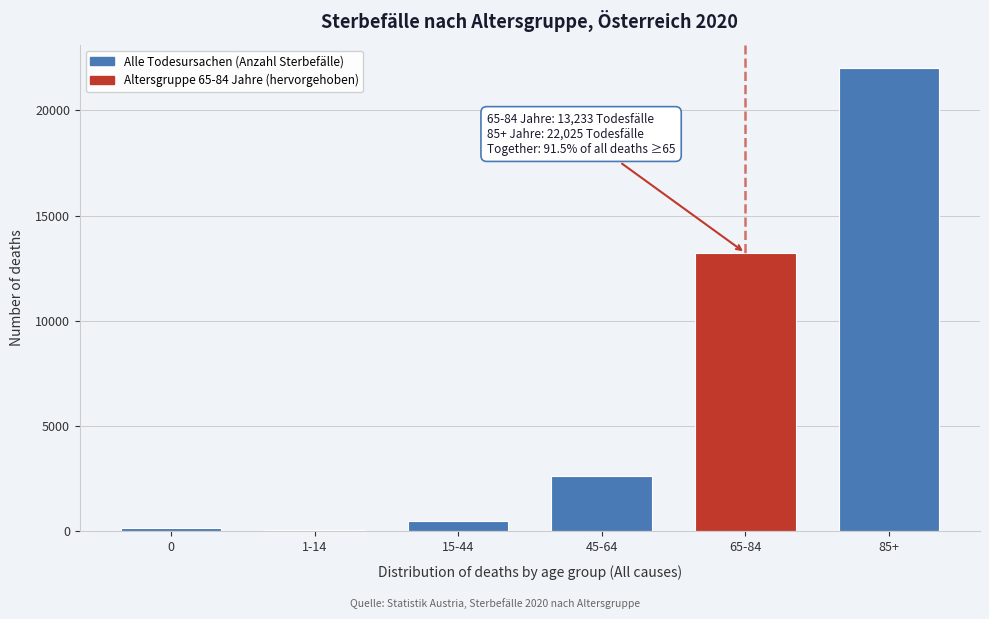

What is the sum of all values?

38571